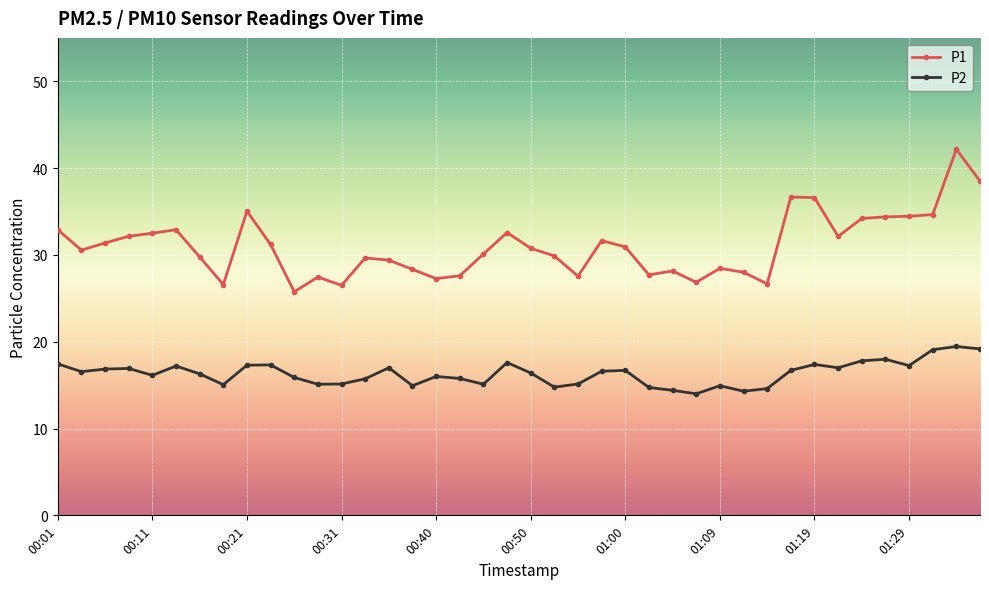

How many lines are shown in the chart?

2